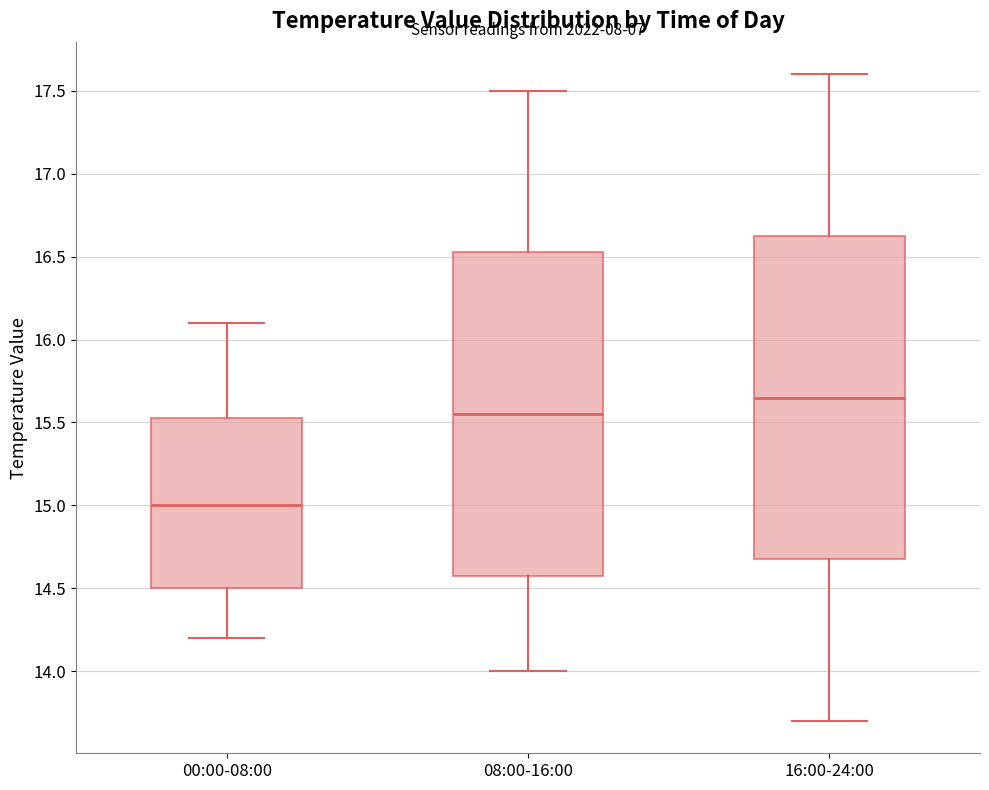

Reading left to right, transcribe this box plot: for each box, give where its median line is, the range the box spans, and where its two whiskers end, as read against the y-axis. The values are not printed on the chart, so give them approximately, as read against the axis.

00:00-08:00: median 15.00, box 14.50 to 15.55, whiskers 14.20 to 16.10
08:00-16:00: median 15.55, box 14.60 to 16.55, whiskers 14.00 to 17.50
16:00-24:00: median 15.65, box 14.70 to 16.65, whiskers 13.70 to 17.60